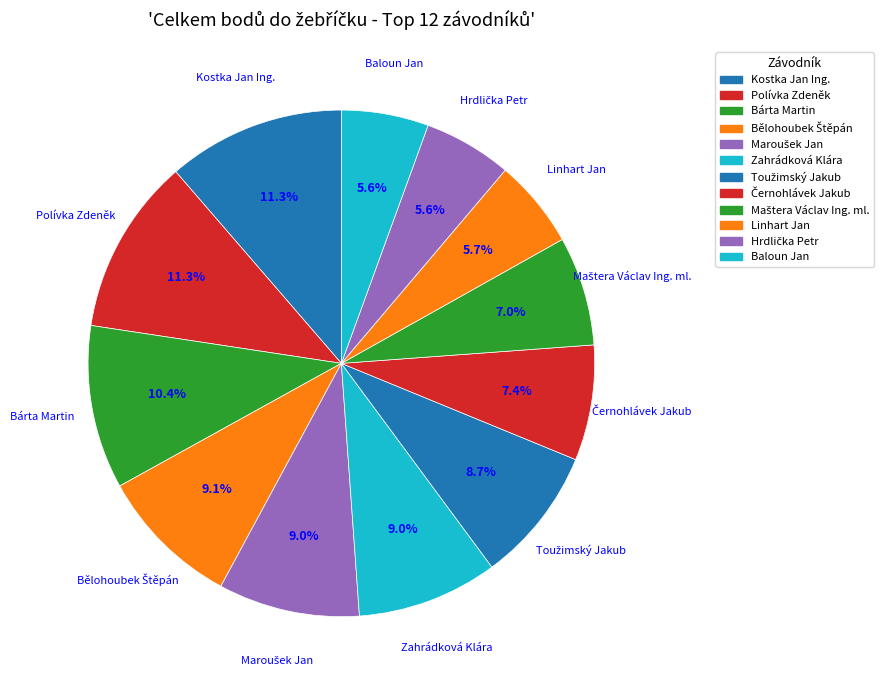

Rank the categories by value from highest to lowest.

Kostka Jan Ing., Polívka Zdeněk, Bárta Martin, Bělohoubek Štěpán, Maroušek Jan, Zahrádková Klára, Toužimský Jakub, Černohlávek Jakub, Maštera Václav Ing. ml., Linhart Jan, Hrdlička Petr, Baloun Jan